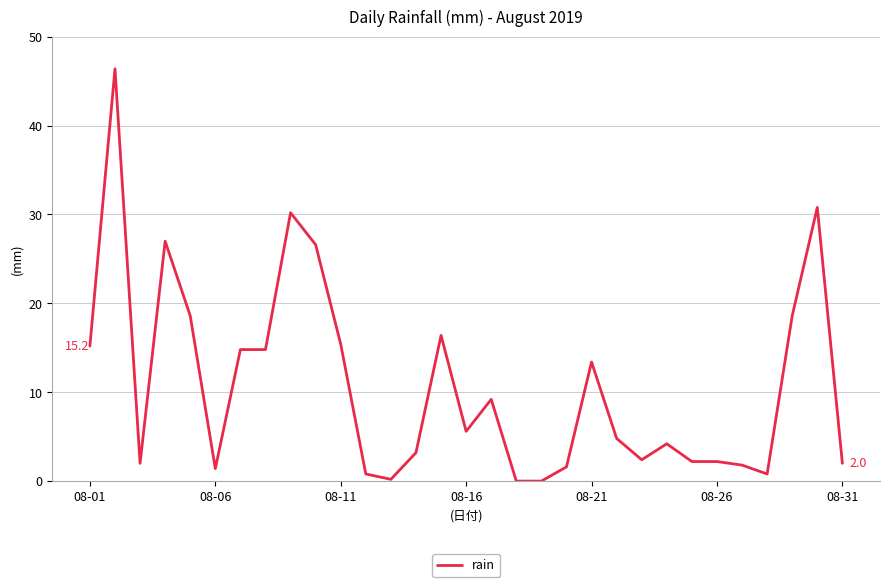

What is the greatest value displayed?

46.4